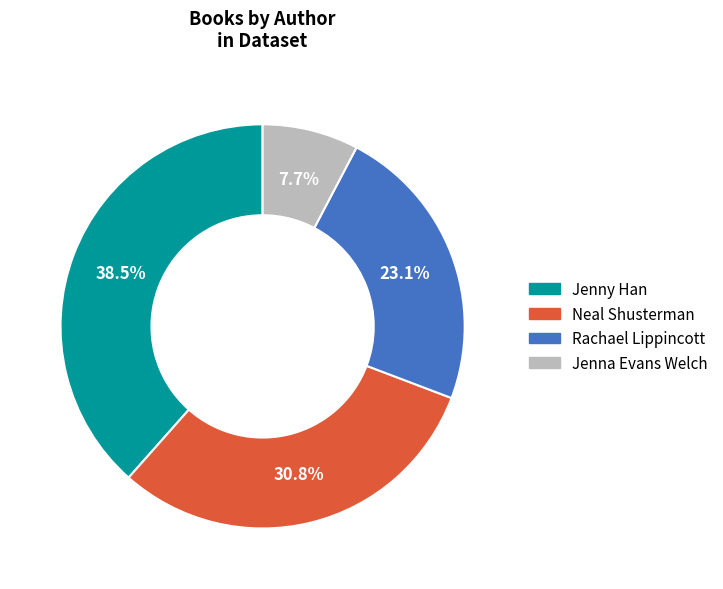

Is there a majority slice in this chart?

No